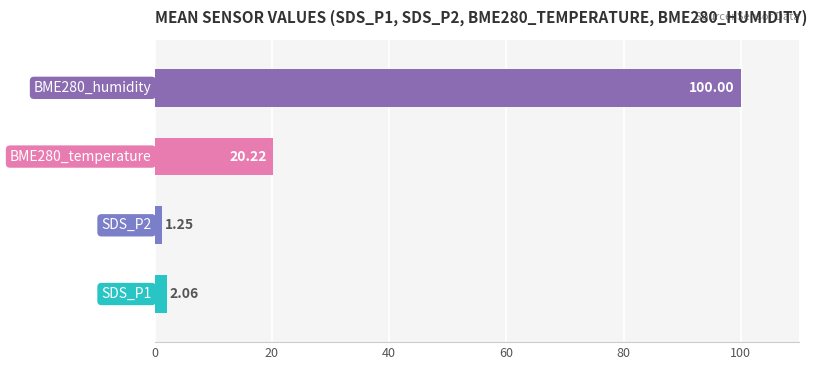

What is the average value?

30.9